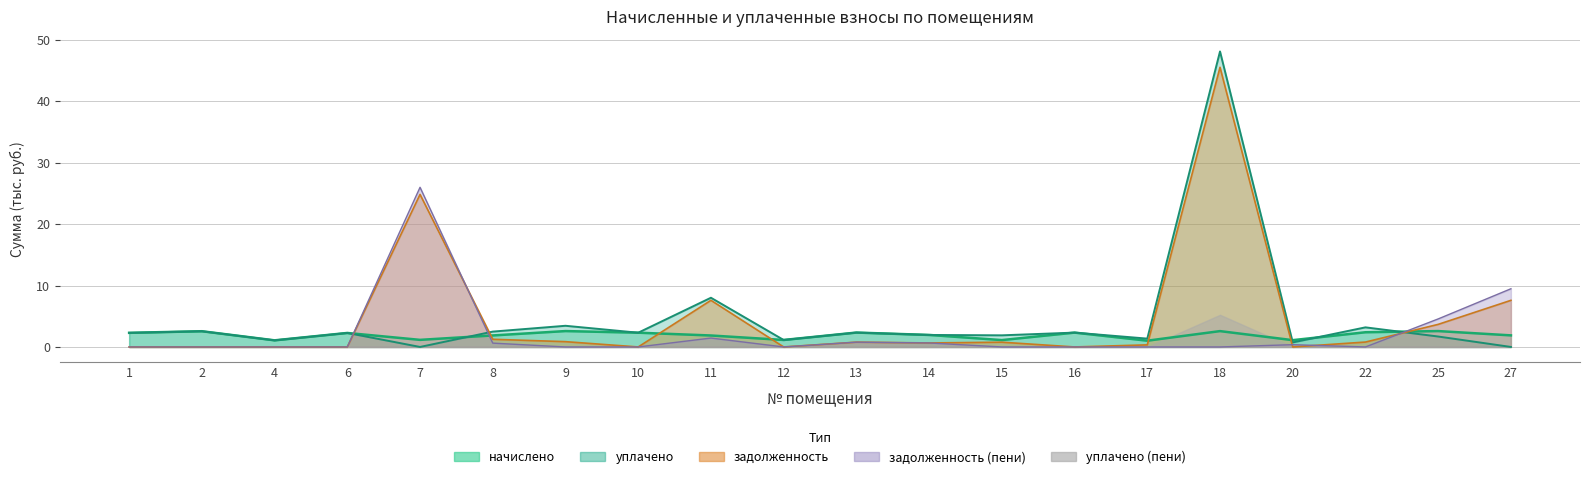

What is the average value of the начислено series?

1.9